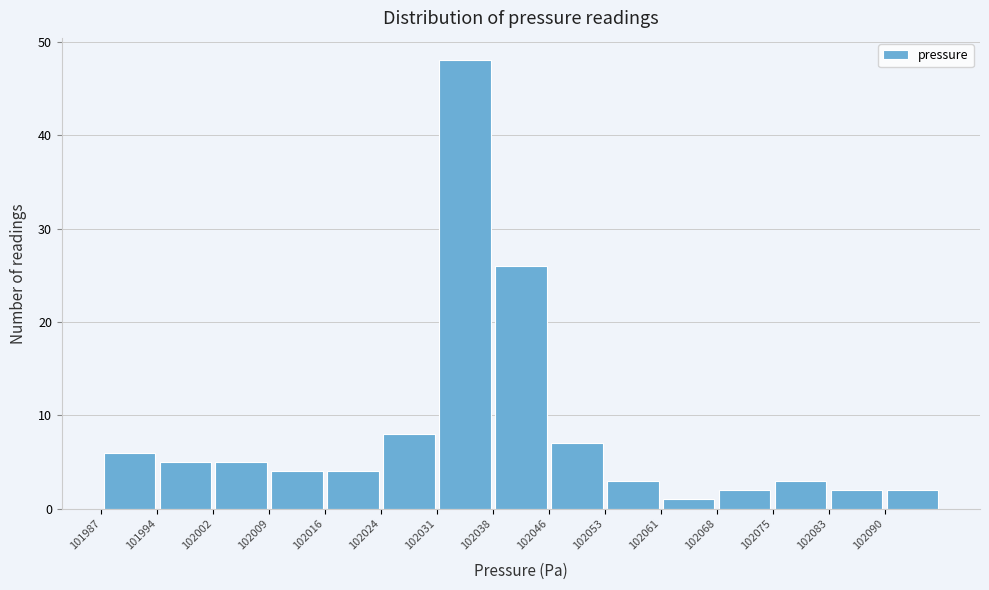

Over which range of the x-axis is the bar tallest?

102032 to 102039